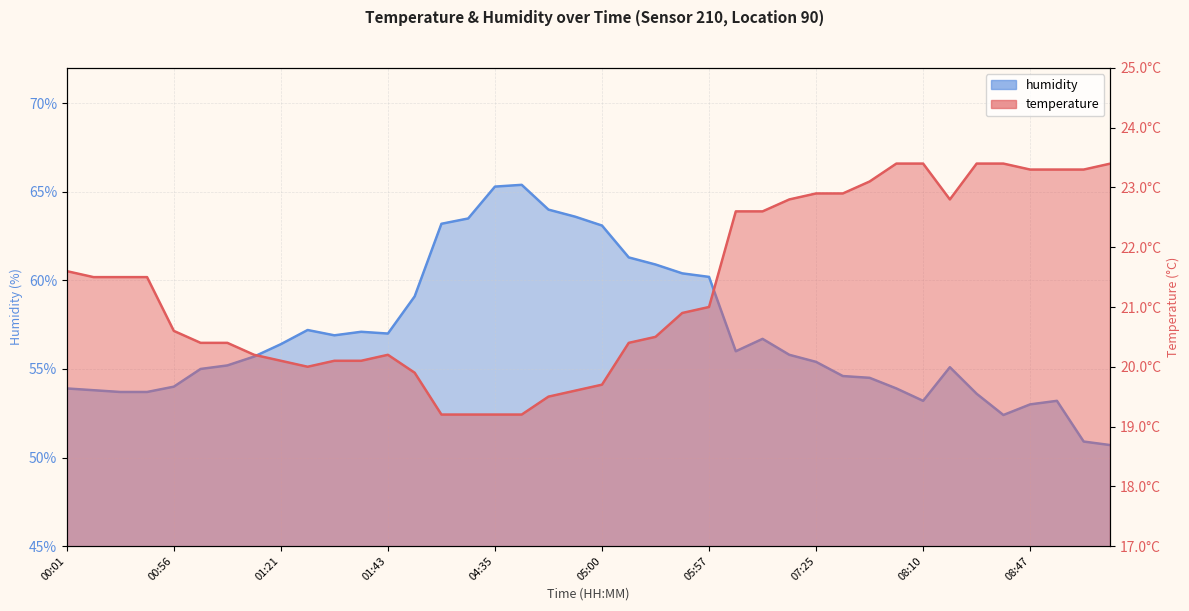

What is the approximate value of humidity at 08:57?

50.9